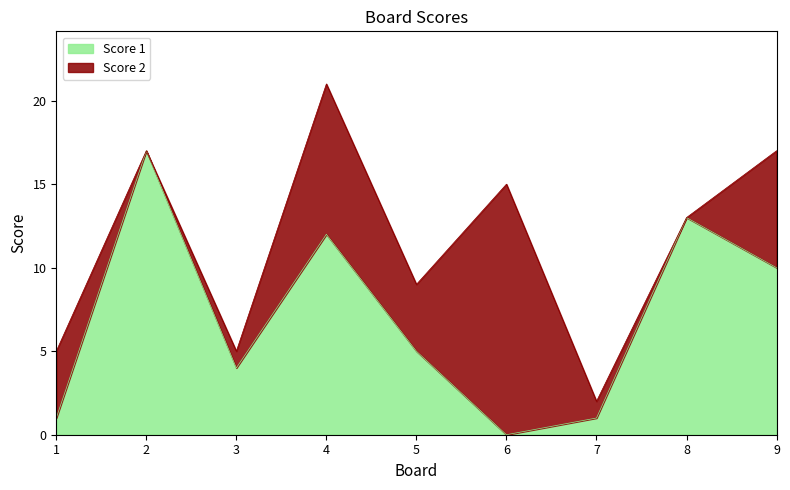

Which label corresponds to the smallest value in the chart?

6